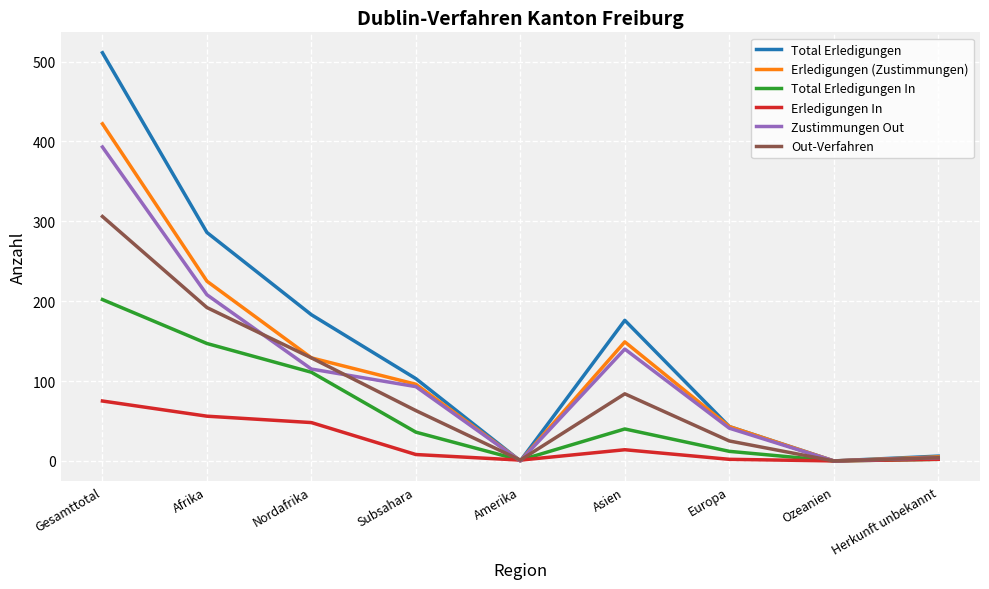

What are all the series names shown in the legend?

Total Erledigungen, Erledigungen (Zustimmungen), Total Erledigungen In, Erledigungen In, Zustimmungen Out, Out-Verfahren